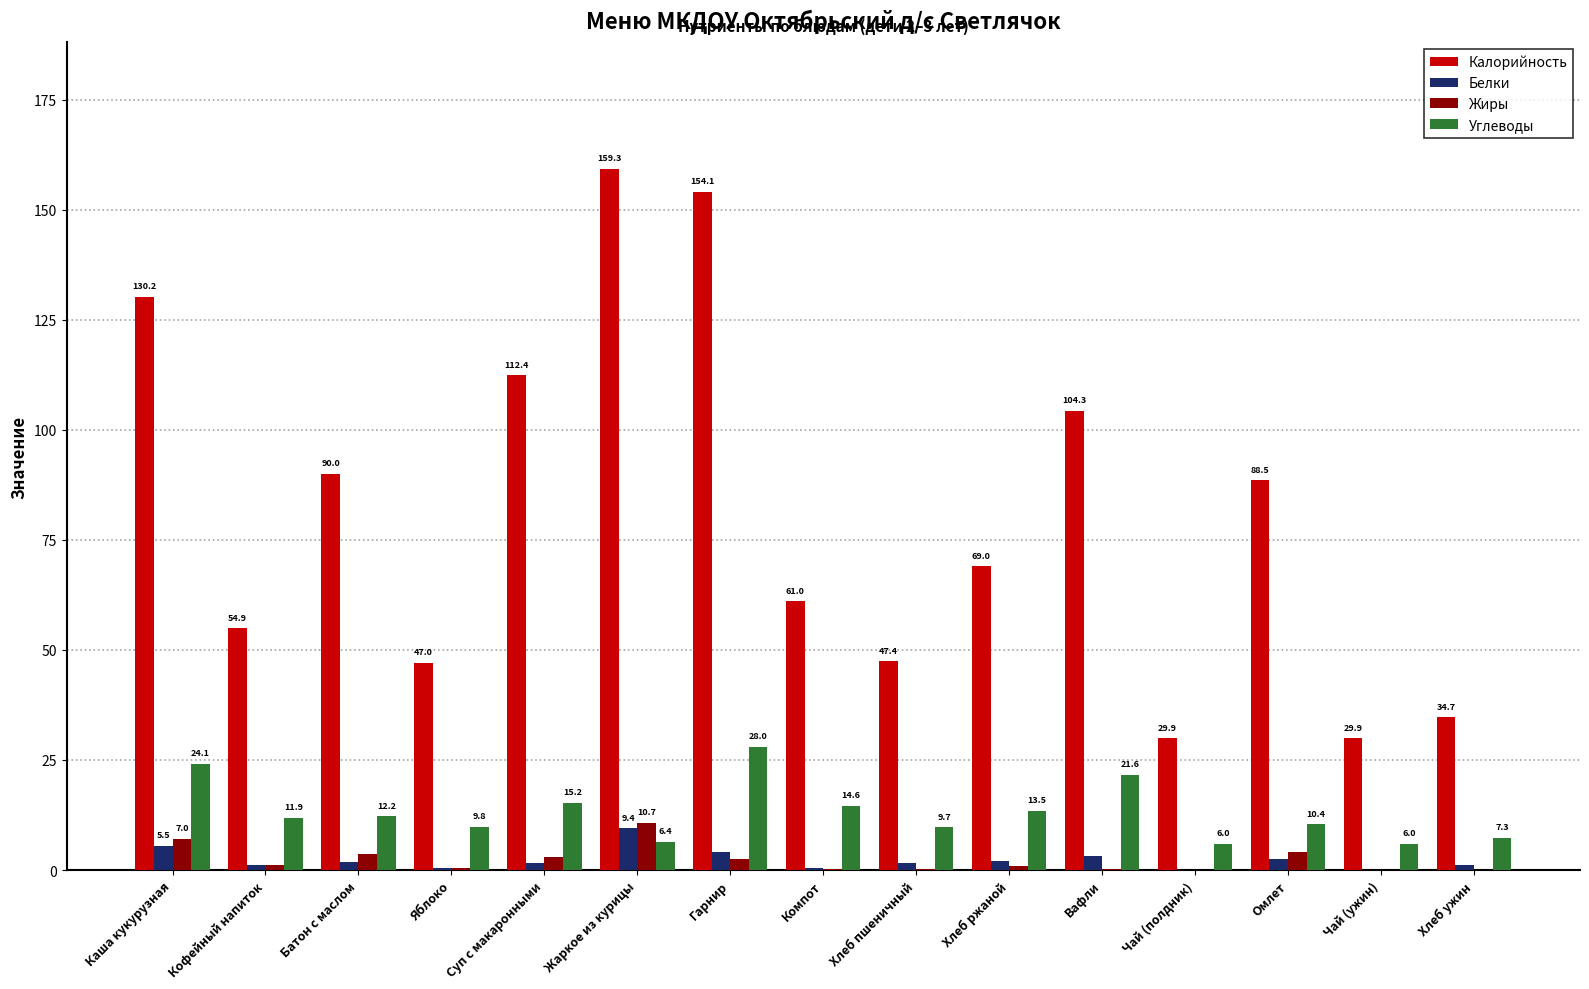

At which category is the sum across all series the highest?

Гарнир